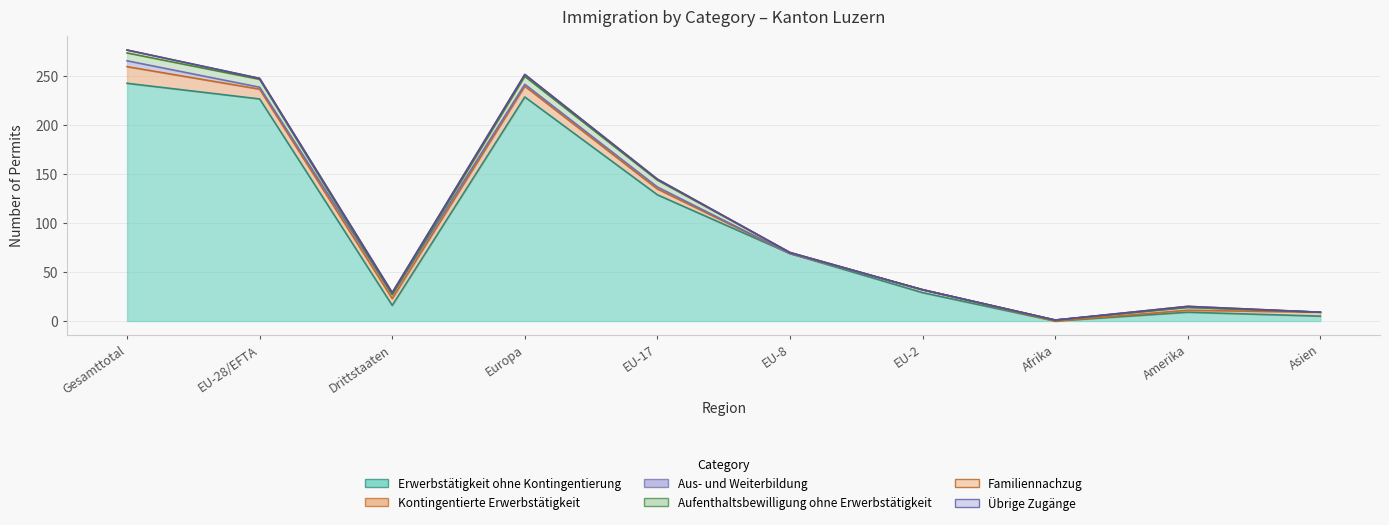

At which category does Aufenthaltsbewilligung ohne Erwerbstätigkeit reach its first local peak?

Europa